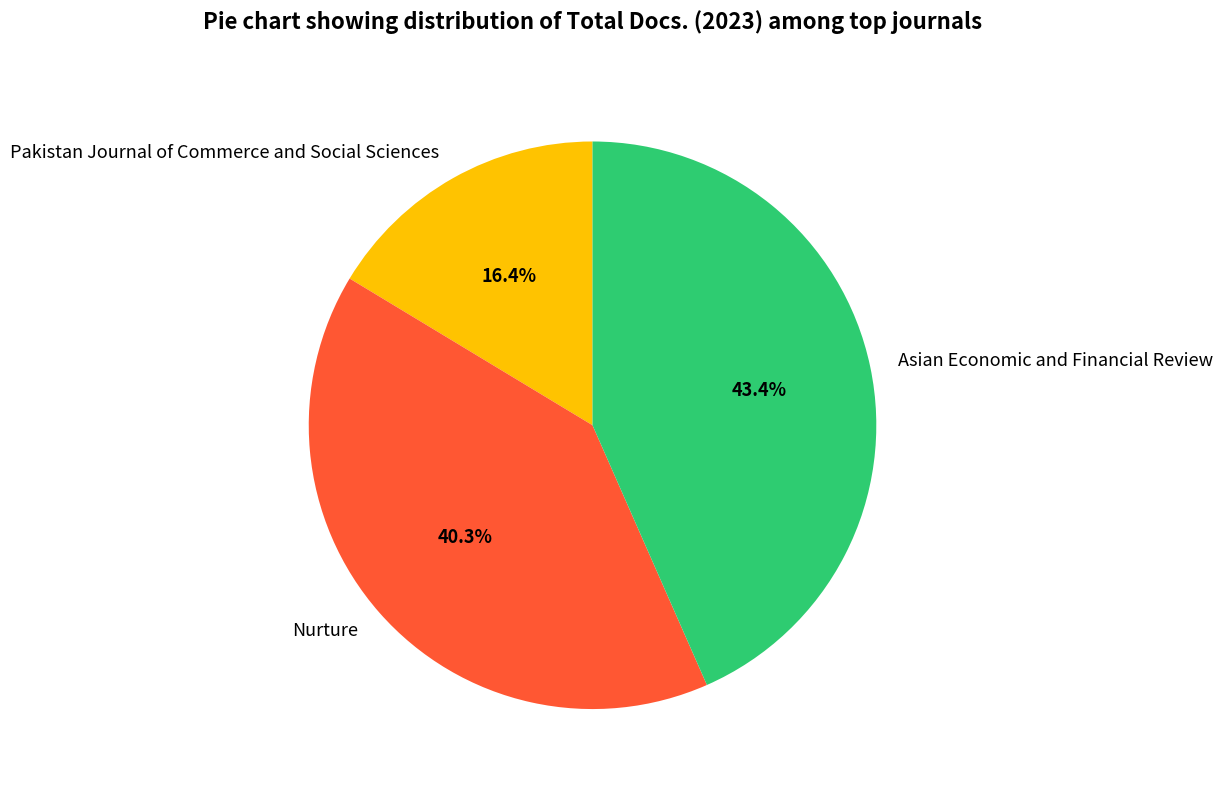

Which category has the smallest portion of the pie?

Pakistan Journal of Commerce and Social Sciences